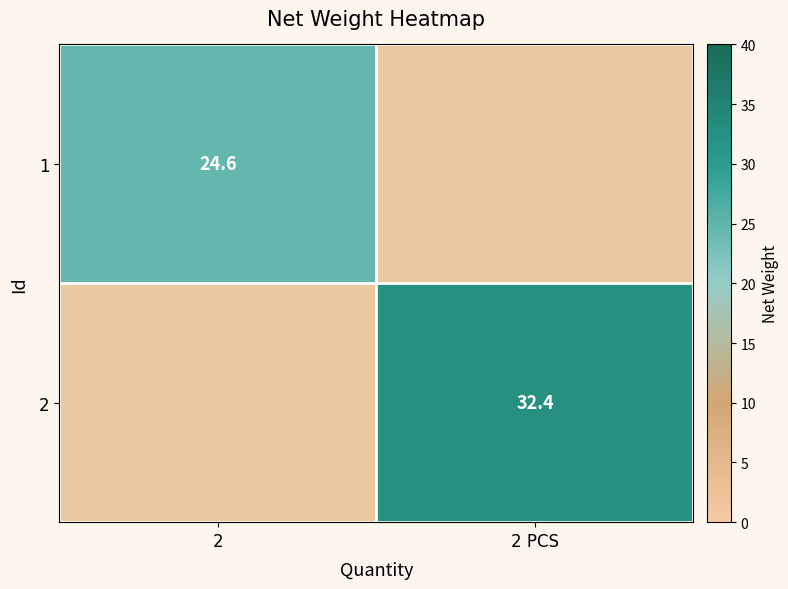

The 2 series shows 32.4 at 2 PCS. True or false?

True